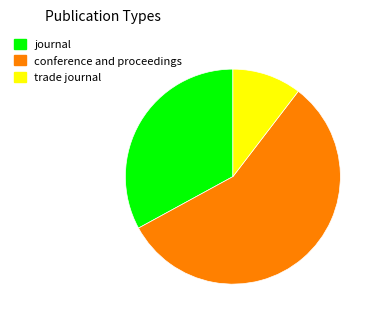

Is the sum of journal and conference and proceedings greater than half?

Yes